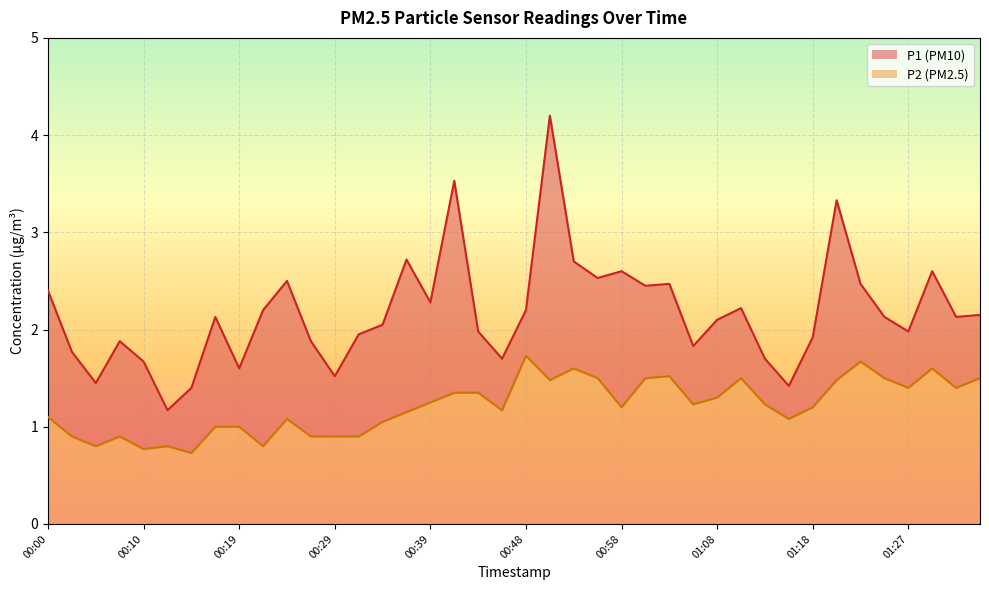

True or false: P1 and P2 cross at least once.

False